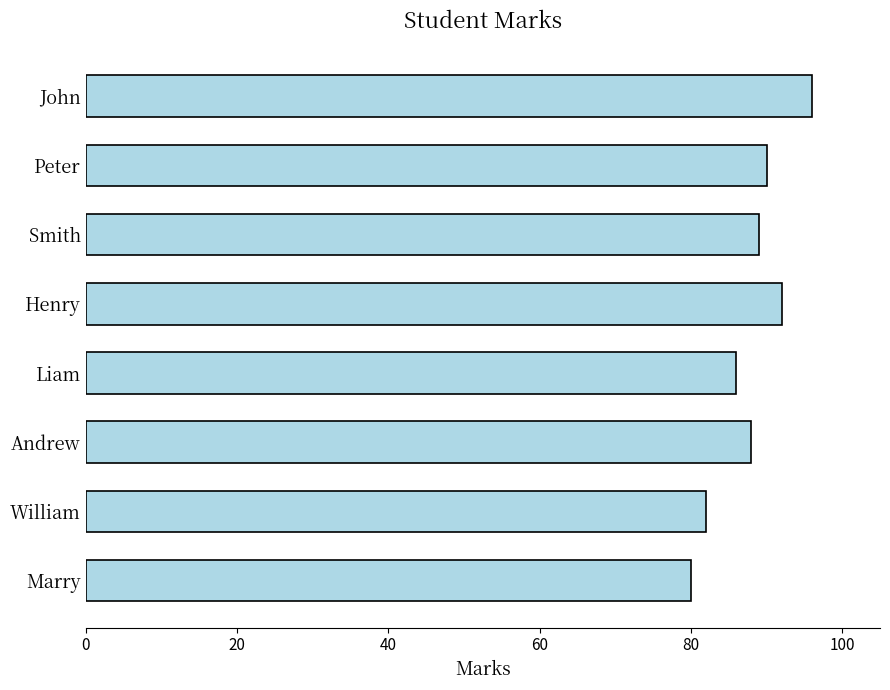

What value does the data have at Smith?

89